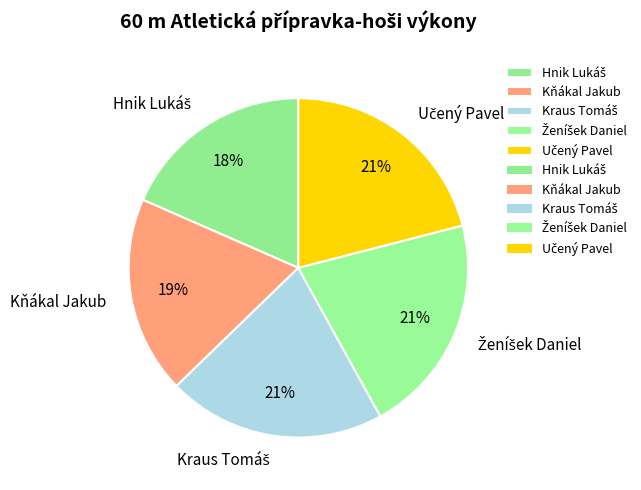

Is it true that Kňákal Jakub is 26% of the pie?

False